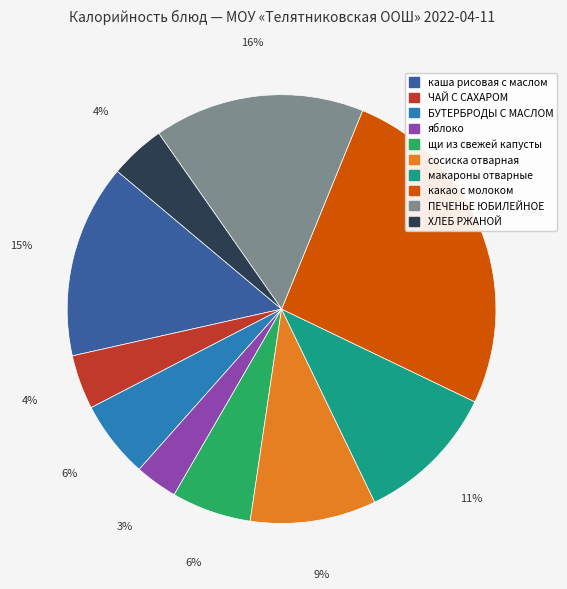

Is it true that яблоко is 15% of the pie?

False